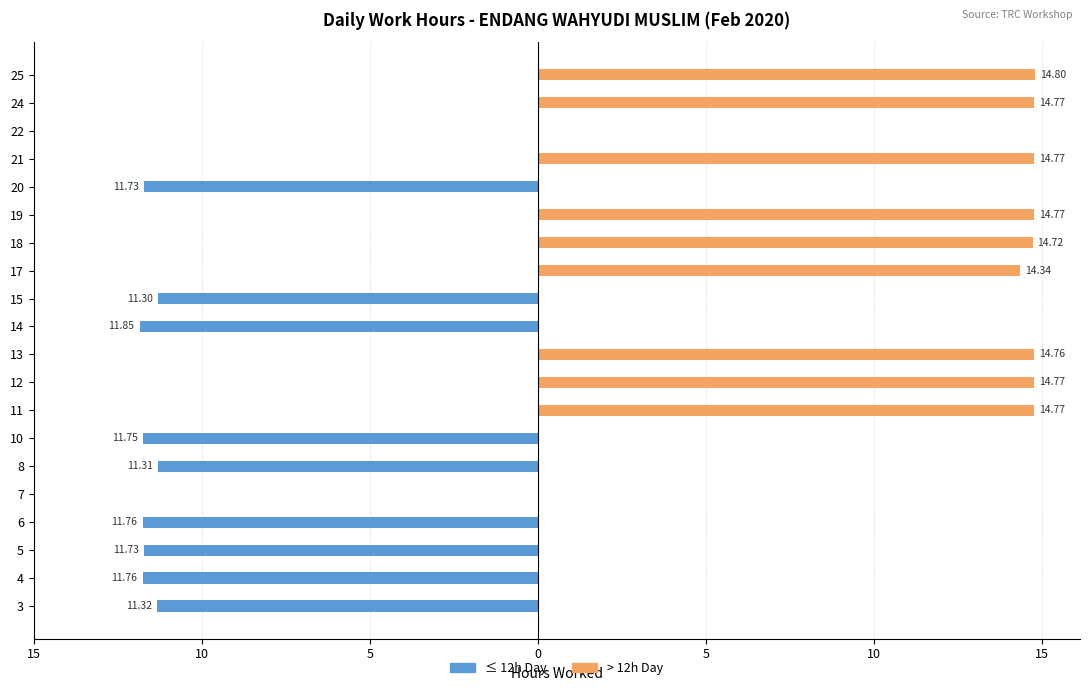

How many values in the ≤ 12h Day series are below 0?

9